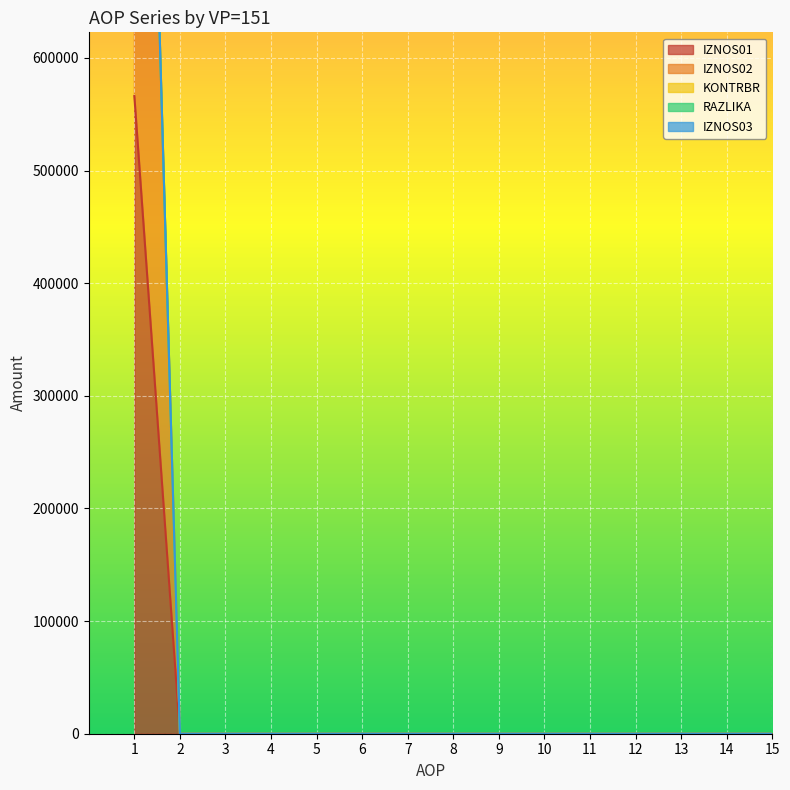

How many values in IZNOS02 are above zero?

1